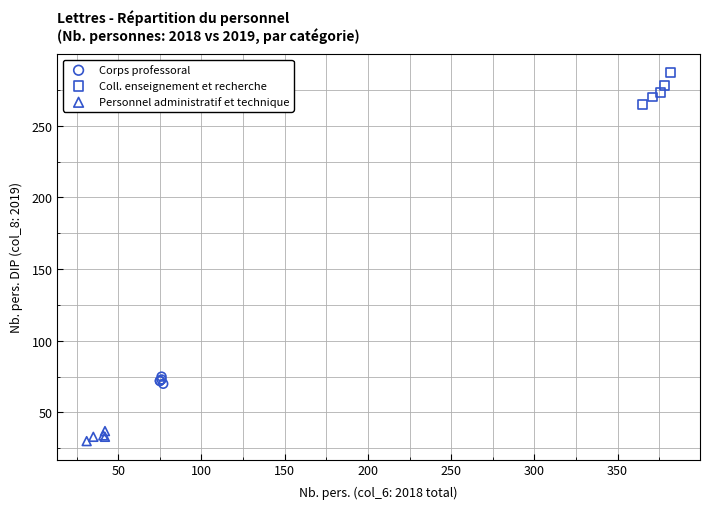

Which series reaches the maximum Y coordinate?

Coll. enseignement et recherche